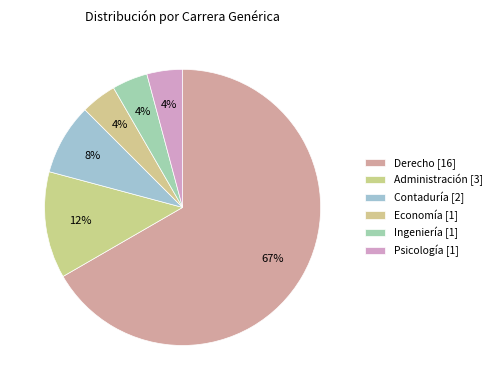

To the nearest percent, what is the average slice percentage?

17%